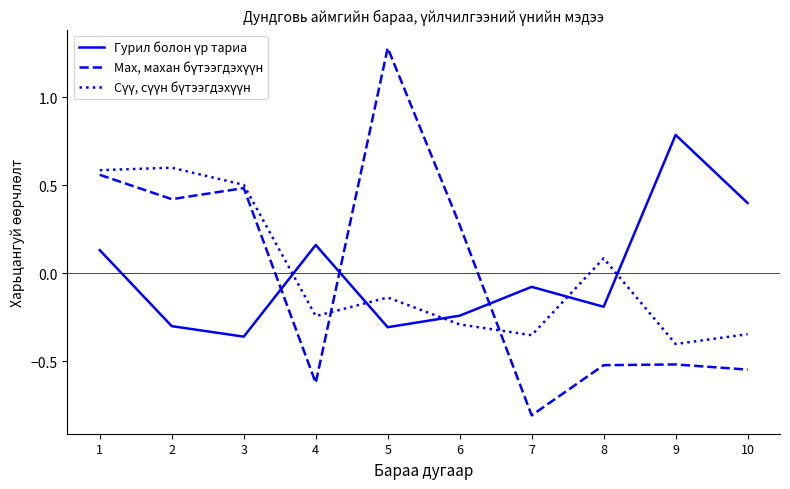

What is the maximum value shown in the chart?

1.3